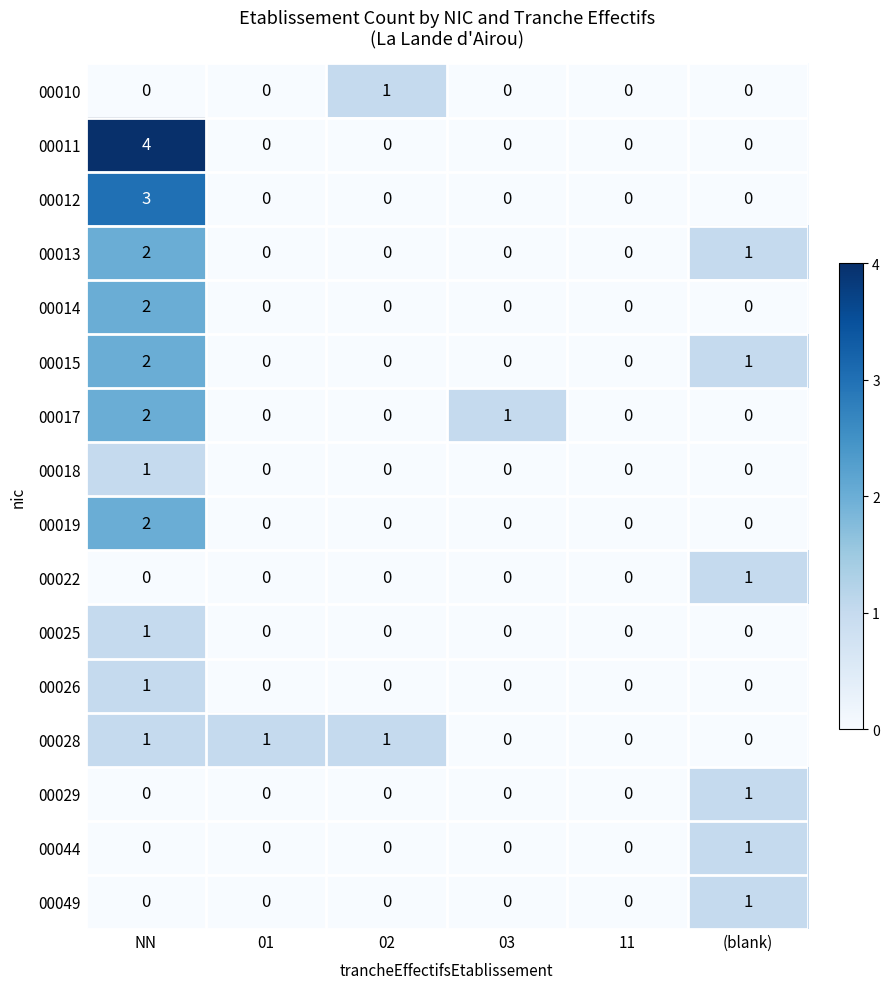

Which series has the largest range (max minus min)?

00011